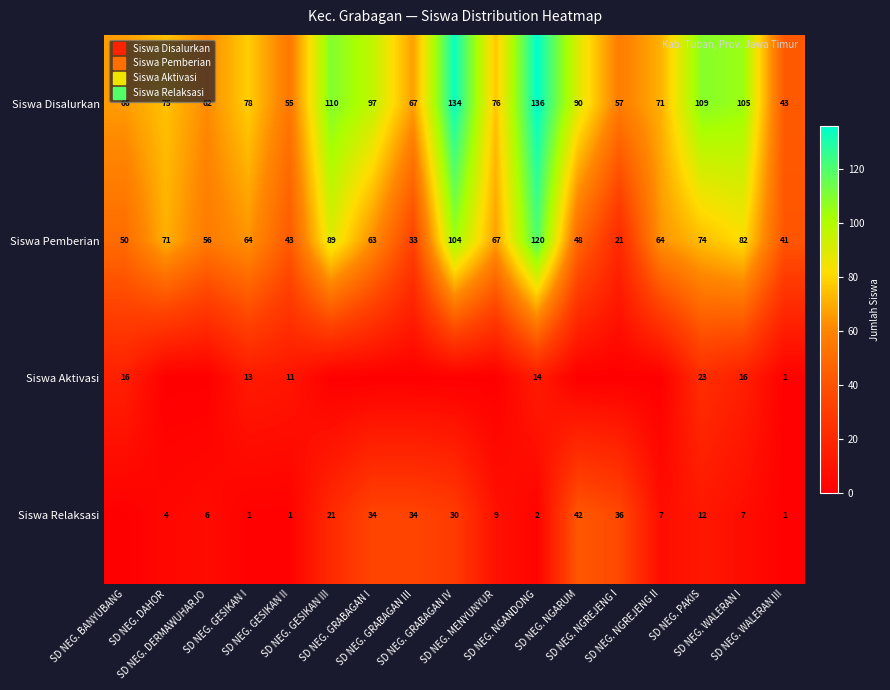

The Siswa Relaksasi series shows 4 at SD NEG. DAHOR. True or false?

True